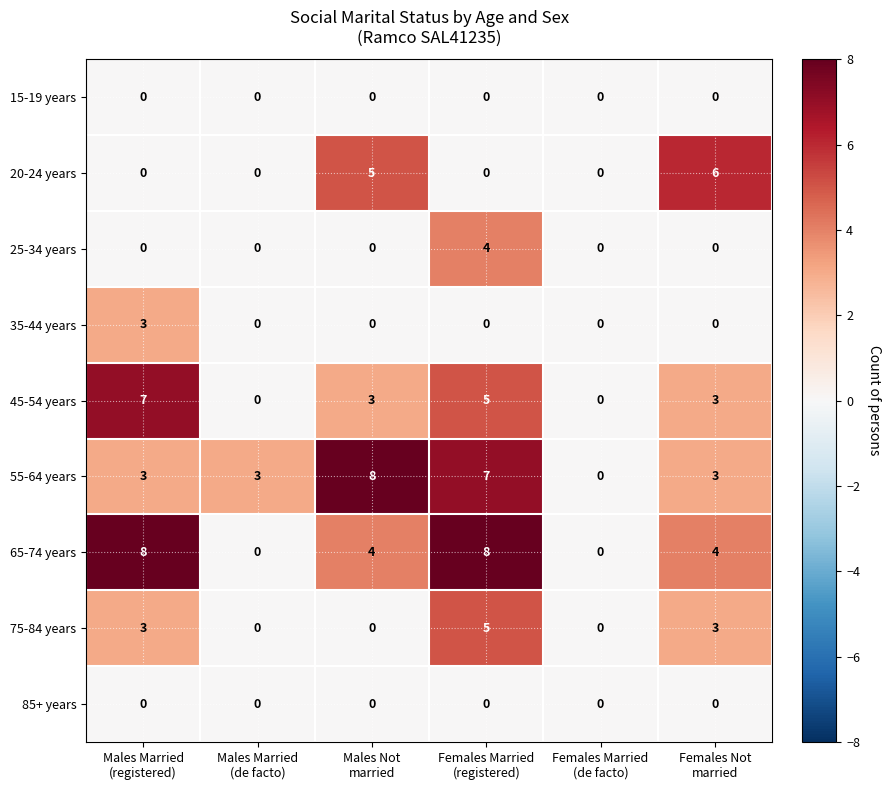

Count the 45-54 years values in the range 0 to 5.

5